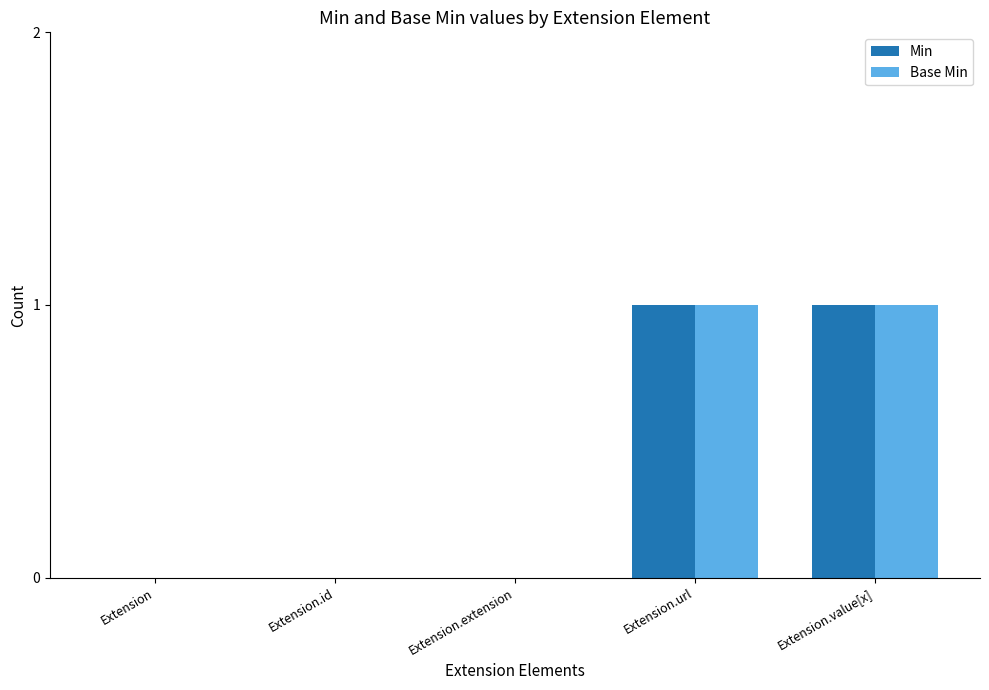

Read the Min value at Extension.url.

1